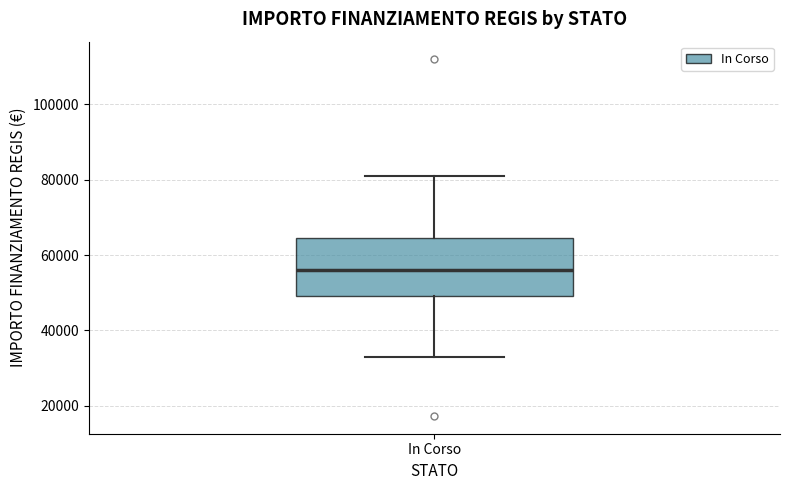

Where does the upper whisker of the box for In Corso end on the y-axis? The values are not printed on the chart, so give them approximately, as read against the axis.

80000